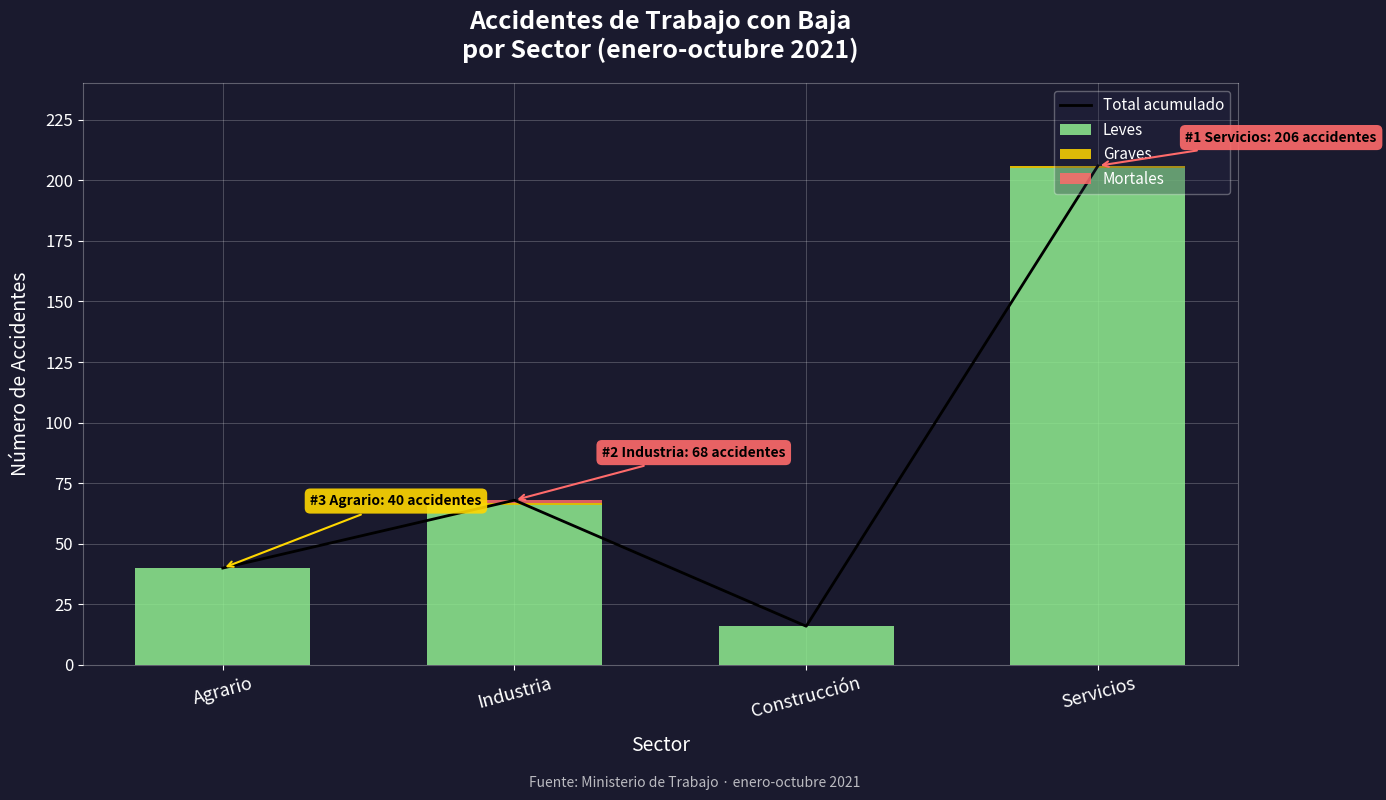

Reading right to left, extract all data points from this chart.

Total acumulado: Servicios=206	Construcción=16	Industria=68	Agrario=40
Leves: Servicios=205	Construcción=16	Industria=66	Agrario=40
Graves: Servicios=1	Construcción=0	Industria=1	Agrario=0
Mortales: Servicios=0	Construcción=0	Industria=1	Agrario=0